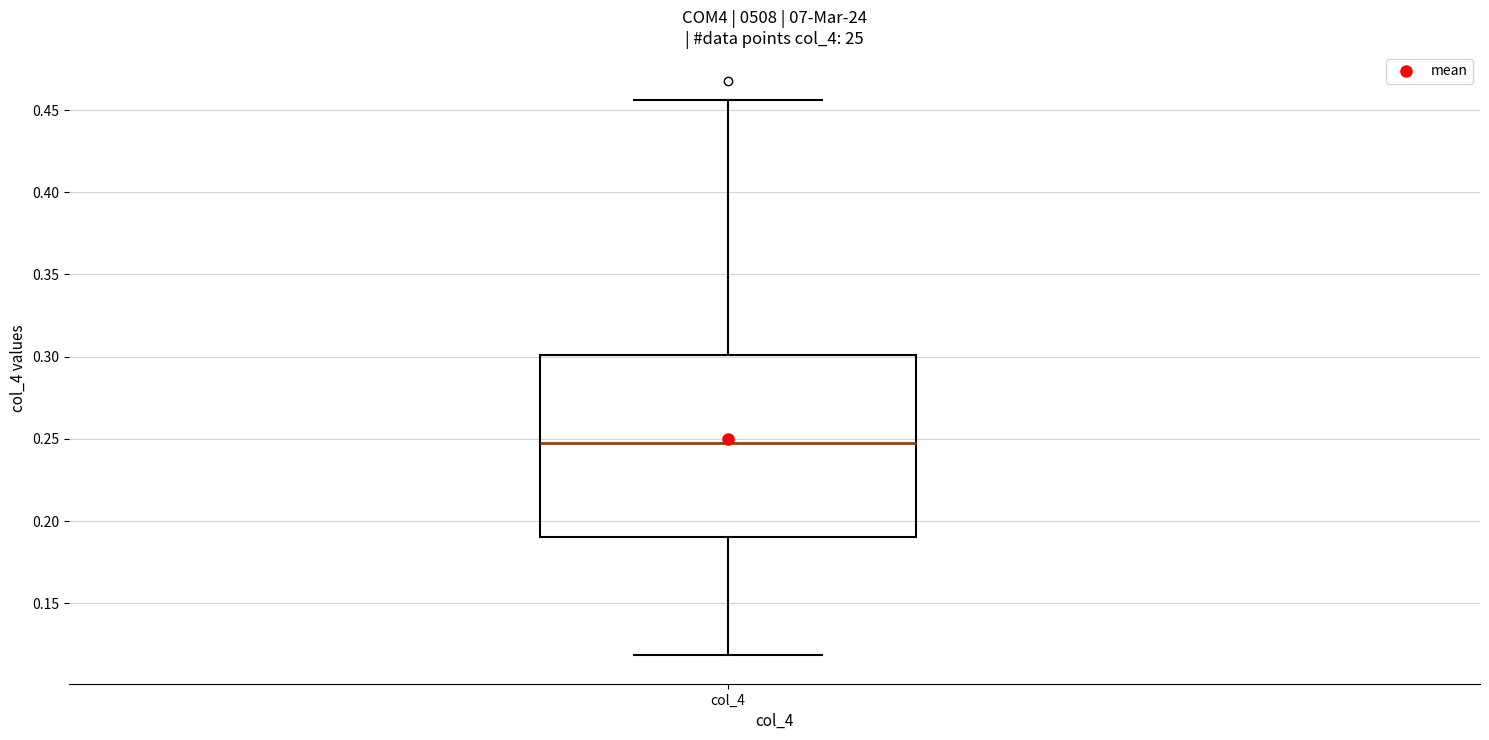

Read this box plot against the y-axis: the position of the median line, the range covered by the box, and the ends of both whiskers. The values are not printed on the chart, so give them approximately, as read against the axis.

median 0.245, box 0.190 to 0.300, whiskers 0.120 to 0.455